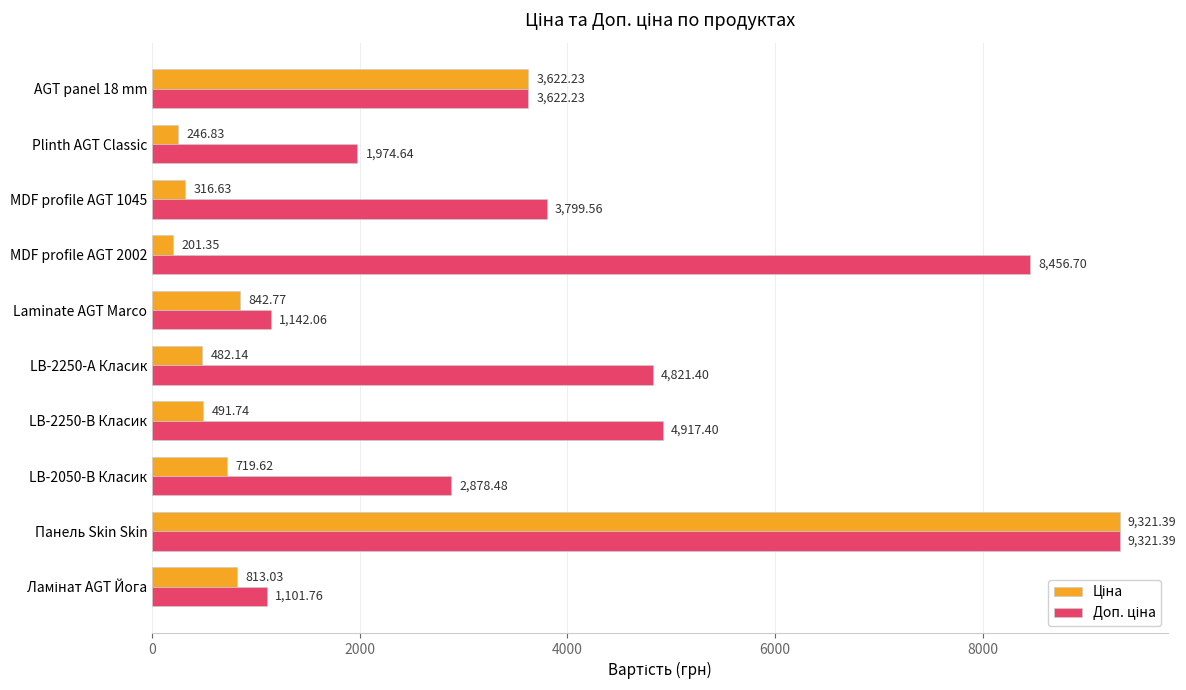

What is the difference between the highest and lowest values at LB-2250-В Класик?

4425.7